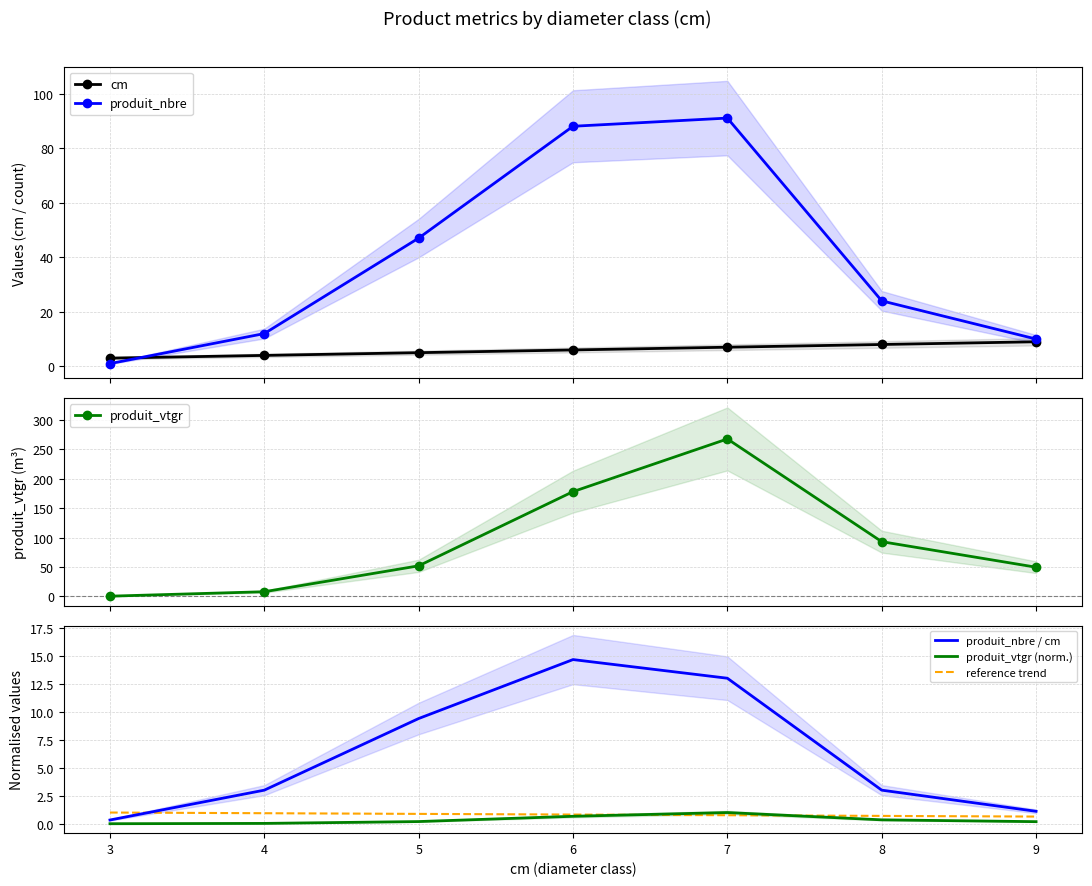

Where do produit_nbre / cm and reference trend first cross each other?

3 and 4